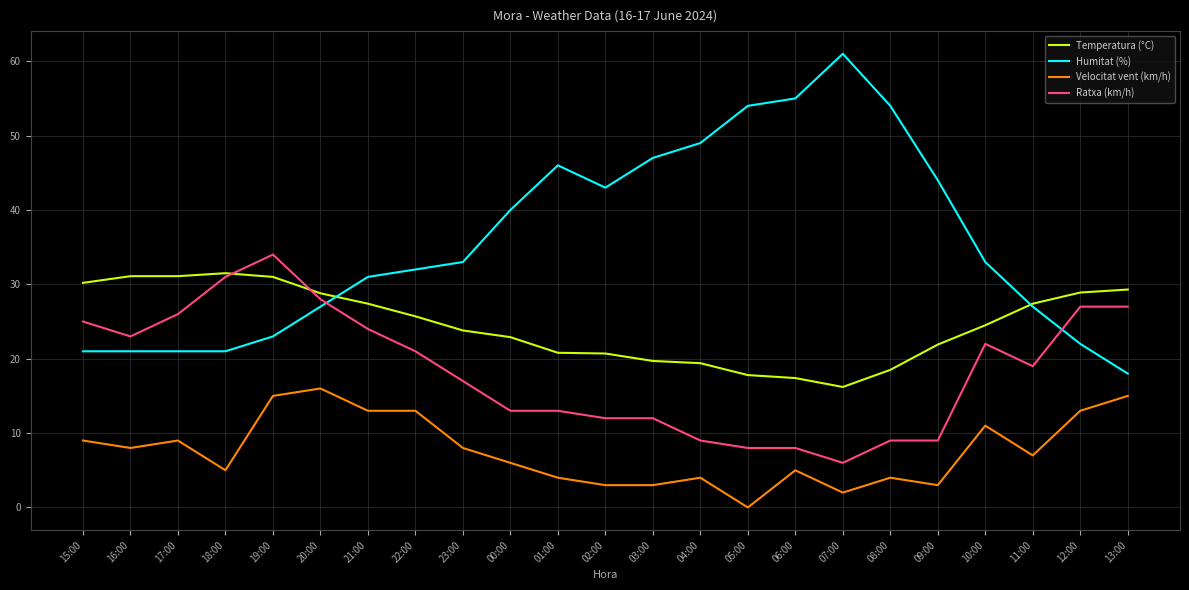

At which label does Humitat (%) reach its peak?

07:00